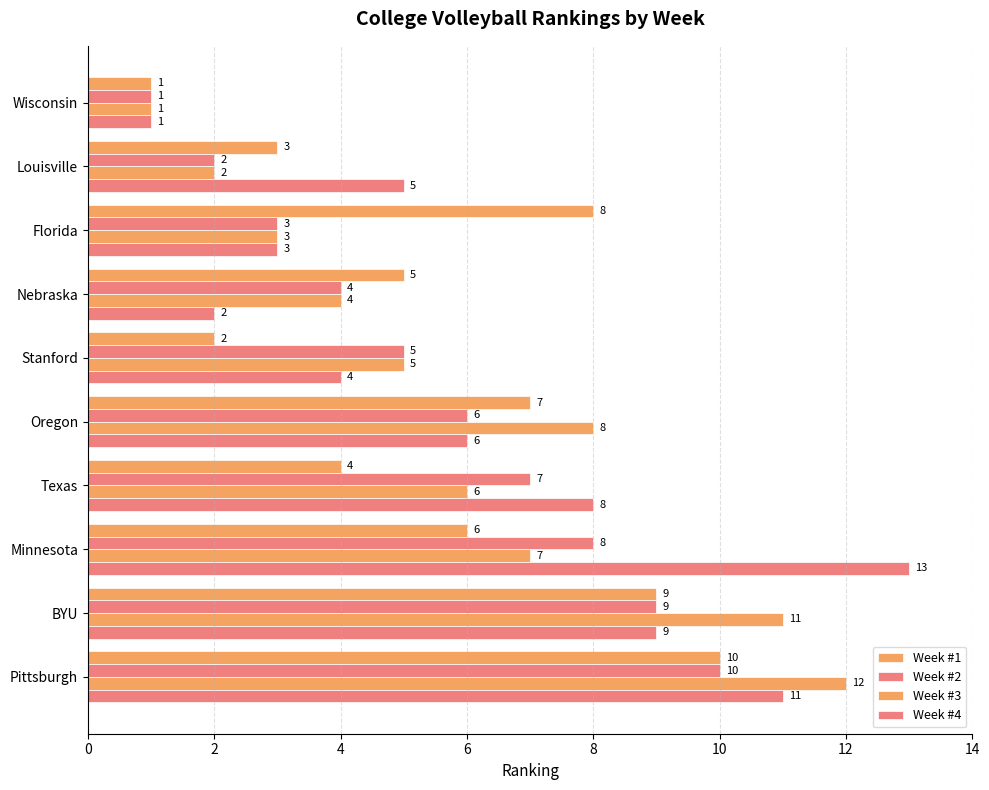

Reading left to right, list all the values displayed in this chart.

Week #1: 1	3	8	5	2	7	4	6	9	10
Week #2: 1	2	3	4	5	6	7	8	9	10
Week #3: 1	2	3	4	5	8	6	7	11	12
Week #4: 1	5	3	2	4	6	8	13	9	11